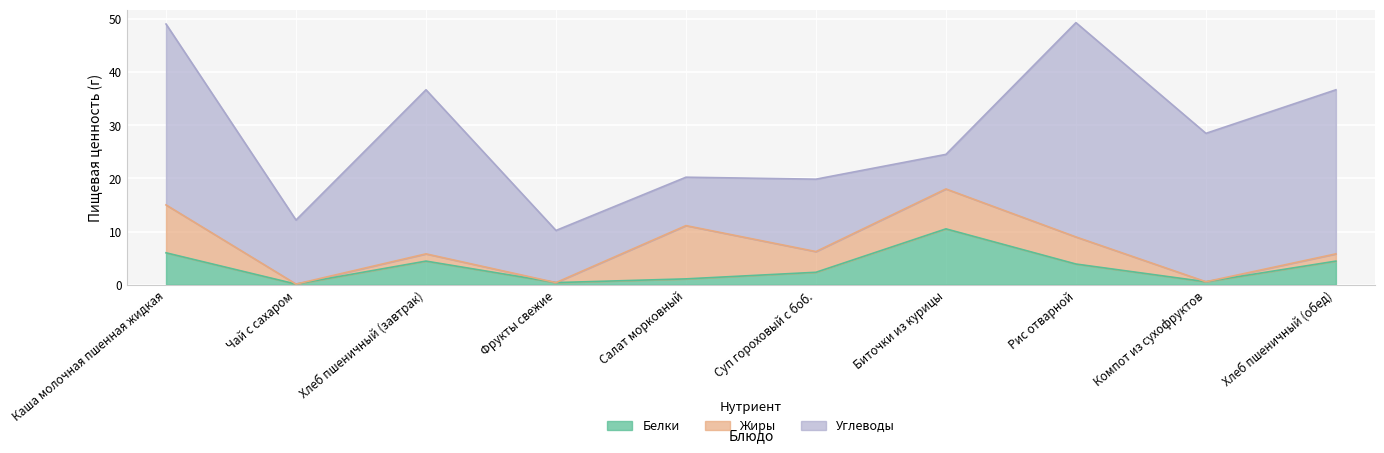

How many lines are shown in the chart?

3